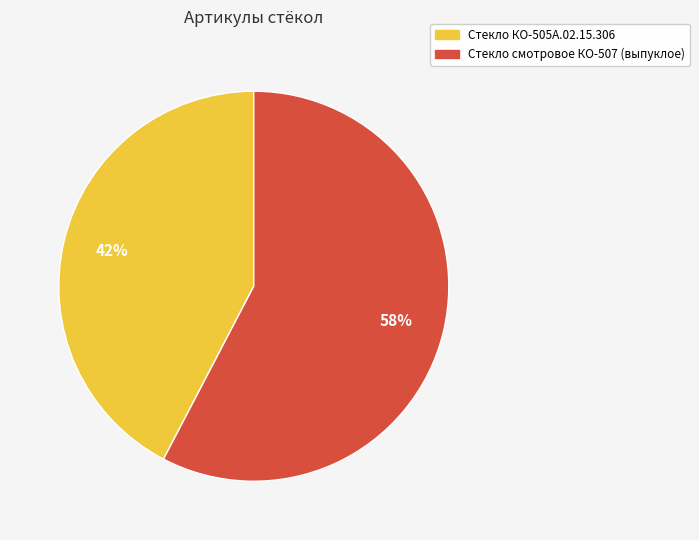

Do Стекло КО-505А.02.15.306 and Стекло смотровое КО-507 (выпуклое) together represent more than half of the pie?

Yes